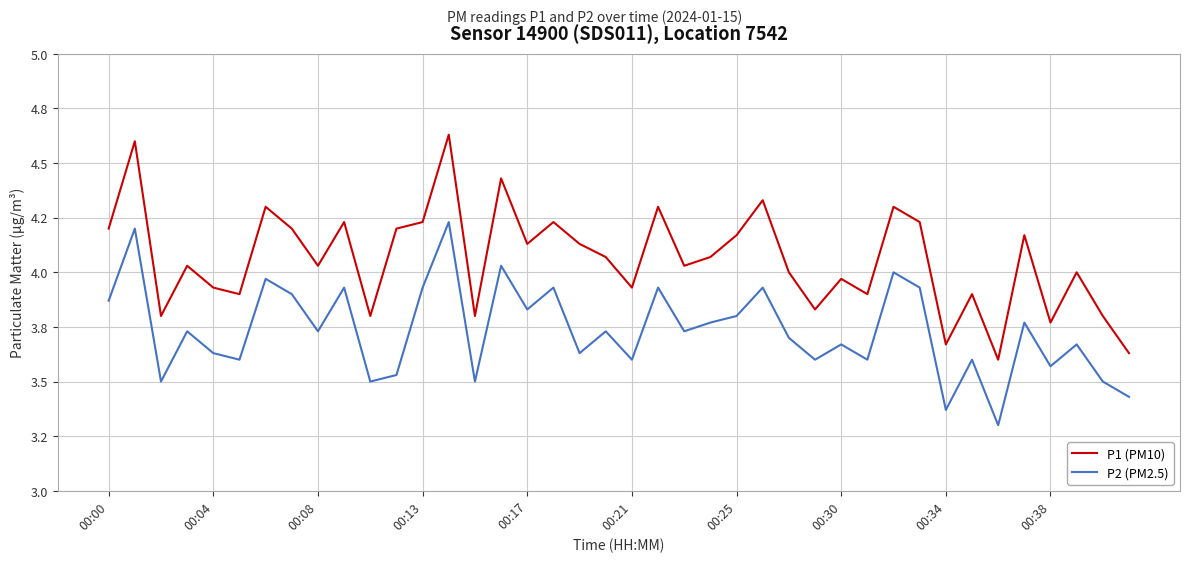

What are all the series names shown in the legend?

P1 (PM10), P2 (PM2.5)